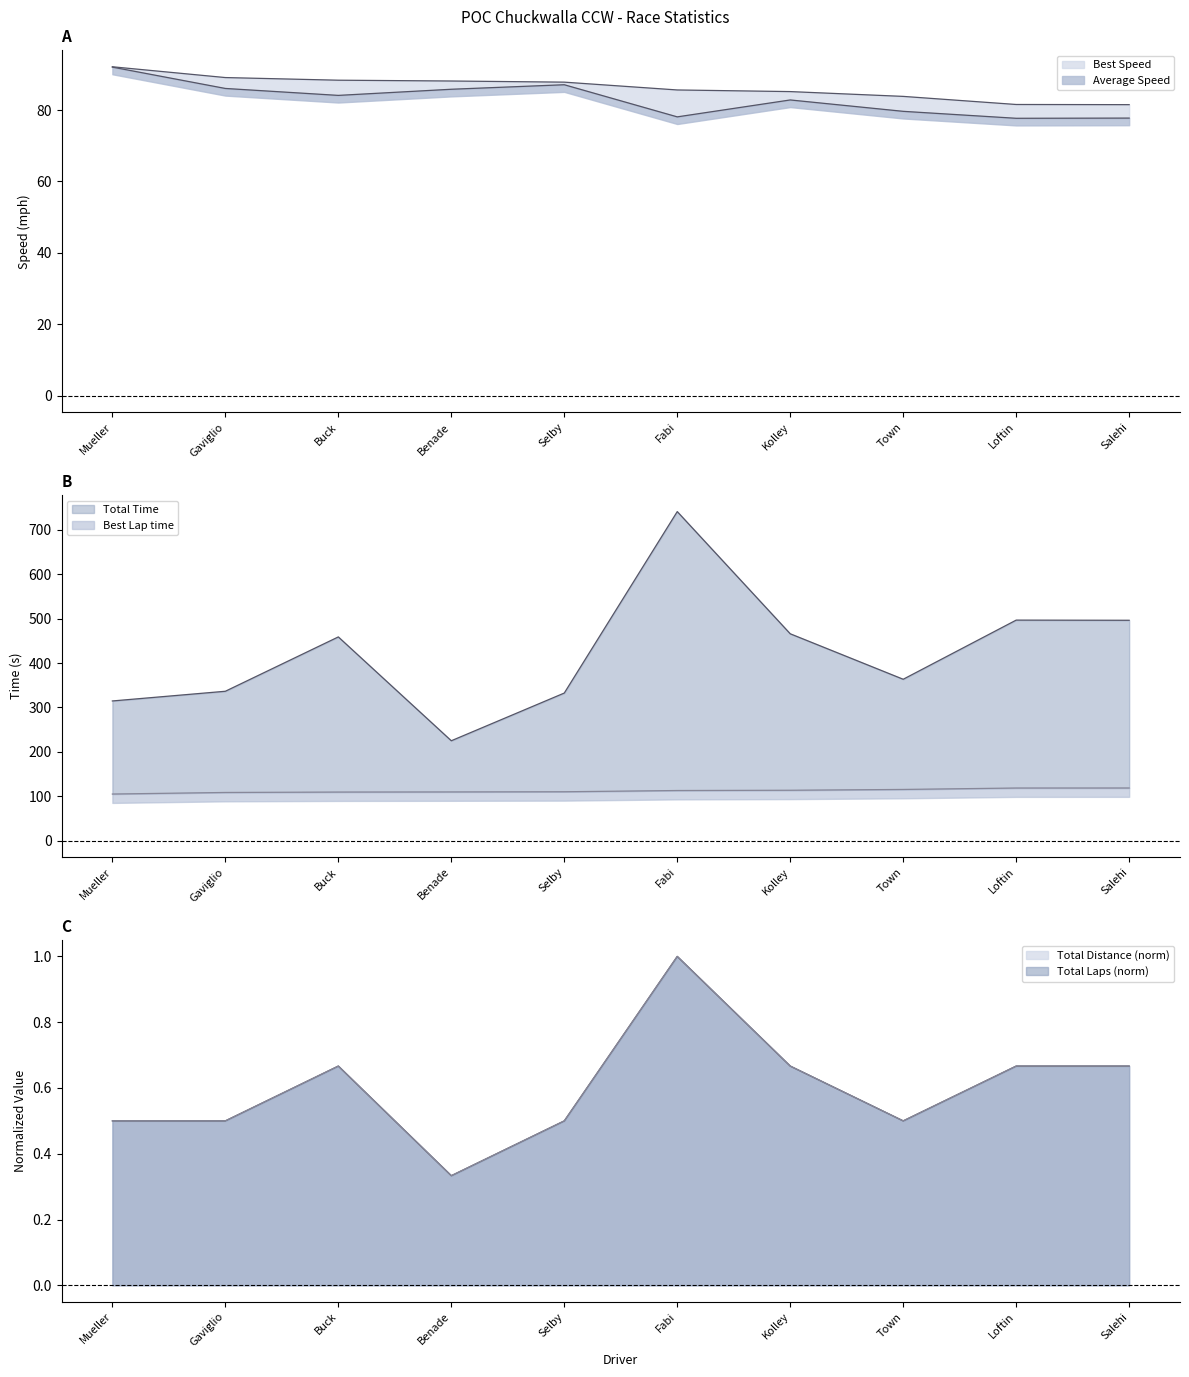

How many lines are shown in the chart?

6